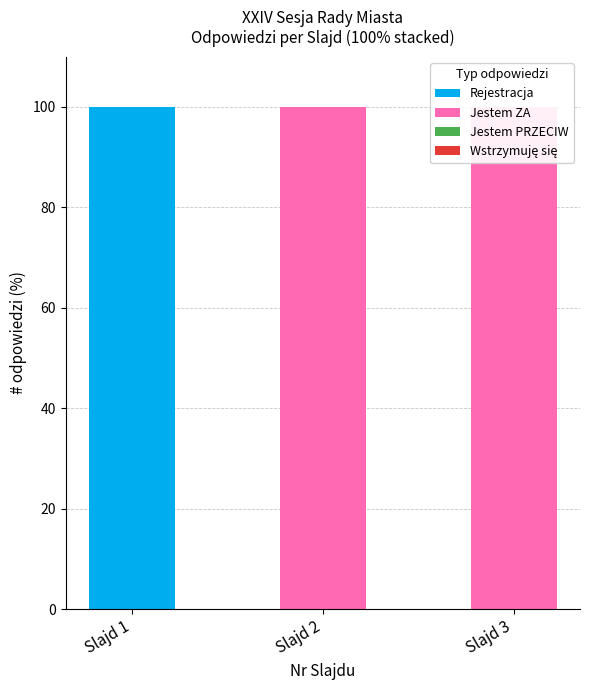

The value of Jestem ZA at Slajd 1 is 0. True or false?

True